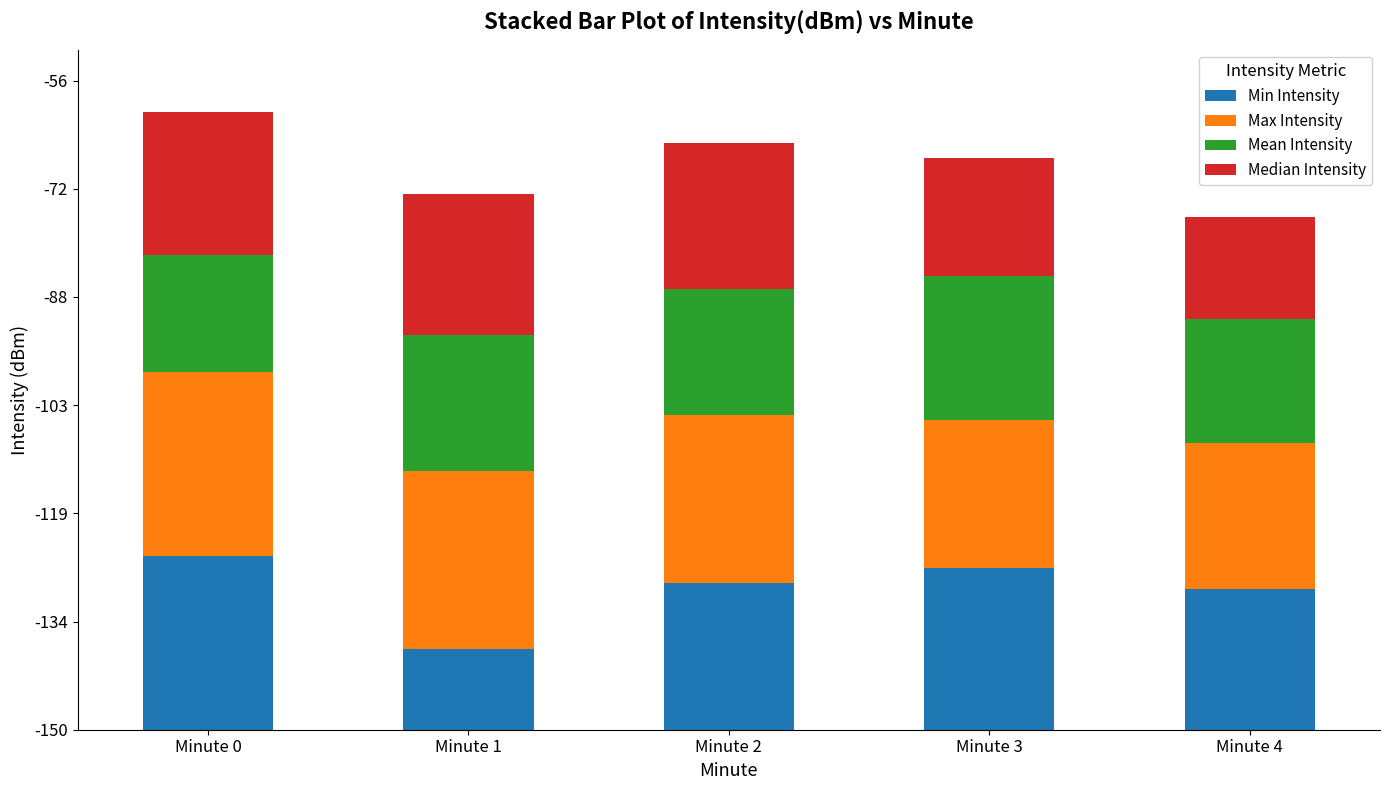

At which label is Max Intensity closest to 23?

Minute 2